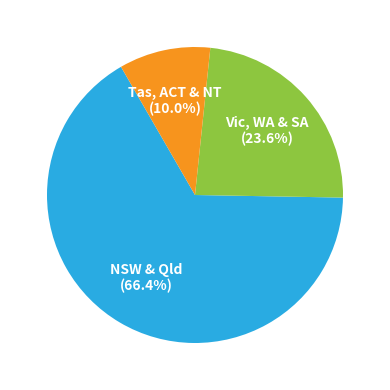

How many slices are in this pie chart?

3